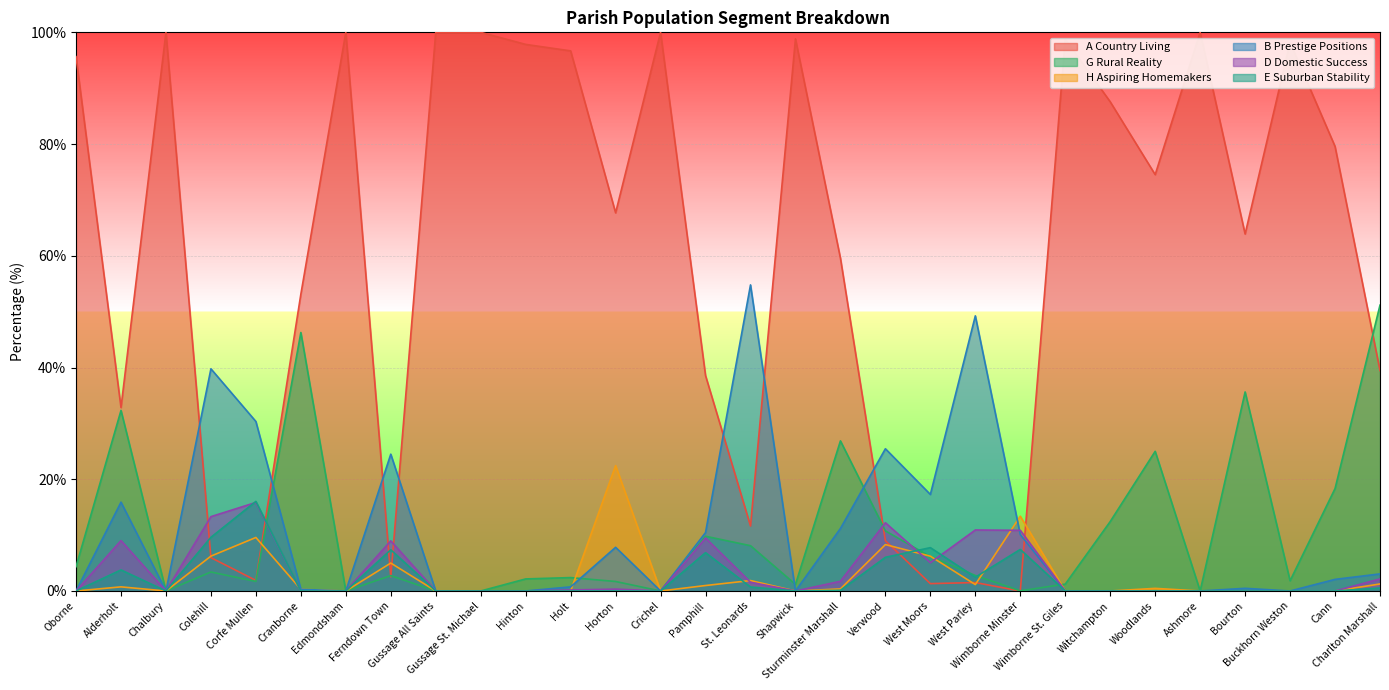

Reading left to right, extract all data points from this chart.

A Country Living: Oborne=95.7	Alderholt=32.8	Chalbury=100.0	Colehill=6.0	Corfe Mullen=1.9	Cranborne=53.1	Edmondsham=100.0	Ferndown Town=2.5	Gussage All Saints=100.0	Gussage St. Michael=100.0	Hinton=97.8	Holt=96.7	Horton=67.7	Crichel=100.0	Pamphill=38.6	St. Leonards=11.6	Shapwick=98.8	Sturminster Marshall=59.6	Verwood=9.0	West Moors=1.3	West Parley=1.5	Wimborne Minster=0.0	Wimborne St. Giles=98.8	Witchampton=87.6	Woodlands=74.5	Ashmore=100.0	Bourton=63.9	Buckhorn Weston=98.2	Cann=79.6	Charlton Marshall=39.5
G Rural Reality: Oborne=4.3	Alderholt=32.3	Chalbury=0.0	Colehill=3.4	Corfe Mullen=1.7	Cranborne=46.3	Edmondsham=0.0	Ferndown Town=2.8	Gussage All Saints=0.0	Gussage St. Michael=0.0	Hinton=2.2	Holt=2.4	Horton=1.7	Crichel=0.0	Pamphill=9.8	St. Leonards=8.1	Shapwick=1.2	Sturminster Marshall=26.9	Verwood=10.8	West Moors=6.2	West Parley=2.8	Wimborne Minster=0.0	Wimborne St. Giles=1.2	Witchampton=12.4	Woodlands=25.0	Ashmore=0.0	Bourton=35.6	Buckhorn Weston=1.8	Cann=18.3	Charlton Marshall=51.2
H Aspiring Homemakers: Oborne=0.0	Alderholt=0.7	Chalbury=0.0	Colehill=6.2	Corfe Mullen=9.6	Cranborne=0.3	Edmondsham=0.0	Ferndown Town=5.0	Gussage All Saints=0.0	Gussage St. Michael=0.0	Hinton=0.0	Holt=0.0	Horton=22.4	Crichel=0.0	Pamphill=1.0	St. Leonards=1.9	Shapwick=0.0	Sturminster Marshall=0.4	Verwood=8.3	West Moors=6.2	West Parley=1.1	Wimborne Minster=13.4	Wimborne St. Giles=0.0	Witchampton=0.0	Woodlands=0.5	Ashmore=0.0	Bourton=0.0	Buckhorn Weston=0.0	Cann=0.0	Charlton Marshall=1.3
B Prestige Positions: Oborne=0.0	Alderholt=15.9	Chalbury=0.0	Colehill=39.8	Corfe Mullen=30.3	Cranborne=0.3	Edmondsham=0.0	Ferndown Town=24.5	Gussage All Saints=0.0	Gussage St. Michael=0.0	Hinton=0.0	Holt=0.7	Horton=7.8	Crichel=0.0	Pamphill=10.5	St. Leonards=54.8	Shapwick=0.0	Sturminster Marshall=11.2	Verwood=25.5	West Moors=17.3	West Parley=49.2	Wimborne Minster=10.1	Wimborne St. Giles=0.0	Witchampton=0.0	Woodlands=0.0	Ashmore=0.0	Bourton=0.5	Buckhorn Weston=0.0	Cann=2.1	Charlton Marshall=3.1
D Domestic Success: Oborne=0.0	Alderholt=9.0	Chalbury=0.0	Colehill=13.3	Corfe Mullen=15.8	Cranborne=0.0	Edmondsham=0.0	Ferndown Town=9.0	Gussage All Saints=0.0	Gussage St. Michael=0.0	Hinton=0.0	Holt=0.2	Horton=0.3	Crichel=0.0	Pamphill=9.5	St. Leonards=1.6	Shapwick=0.0	Sturminster Marshall=1.7	Verwood=12.2	West Moors=5.1	West Parley=10.9	Wimborne Minster=10.9	Wimborne St. Giles=0.0	Witchampton=0.0	Woodlands=0.0	Ashmore=0.0	Bourton=0.0	Buckhorn Weston=0.0	Cann=0.0	Charlton Marshall=2.2
E Suburban Stability: Oborne=0.0	Alderholt=3.8	Chalbury=0.0	Colehill=9.6	Corfe Mullen=16.0	Cranborne=0.0	Edmondsham=0.0	Ferndown Town=7.4	Gussage All Saints=0.0	Gussage St. Michael=0.0	Hinton=0.0	Holt=0.0	Horton=0.0	Crichel=0.0	Pamphill=6.9	St. Leonards=0.7	Shapwick=0.0	Sturminster Marshall=0.1	Verwood=6.0	West Moors=7.8	West Parley=2.5	Wimborne Minster=7.4	Wimborne St. Giles=0.0	Witchampton=0.0	Woodlands=0.0	Ashmore=0.0	Bourton=0.0	Buckhorn Weston=0.0	Cann=0.0	Charlton Marshall=0.5